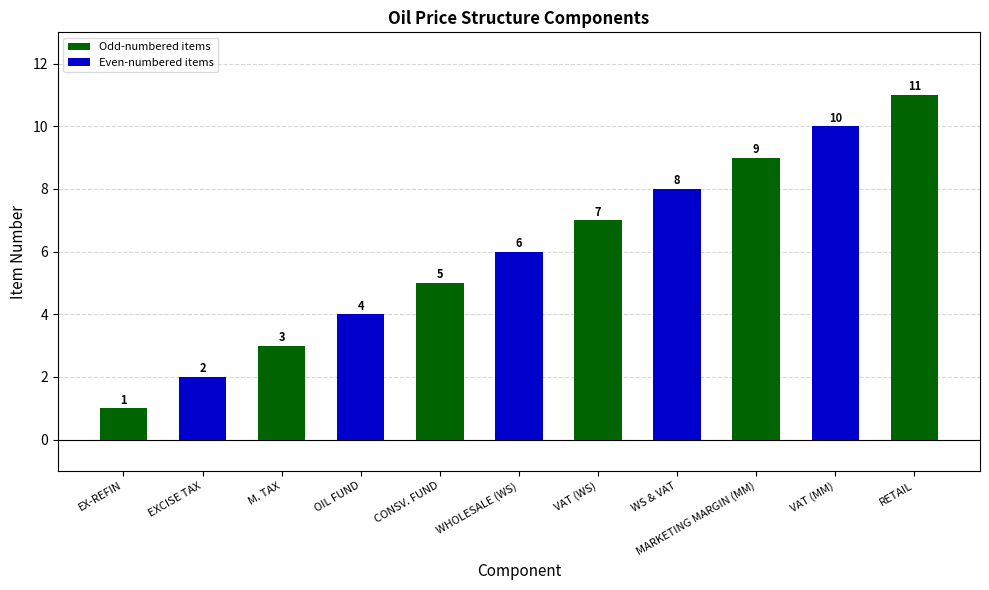

What is the change in value from EXCISE TAX to WHOLESALE (WS)?

+4